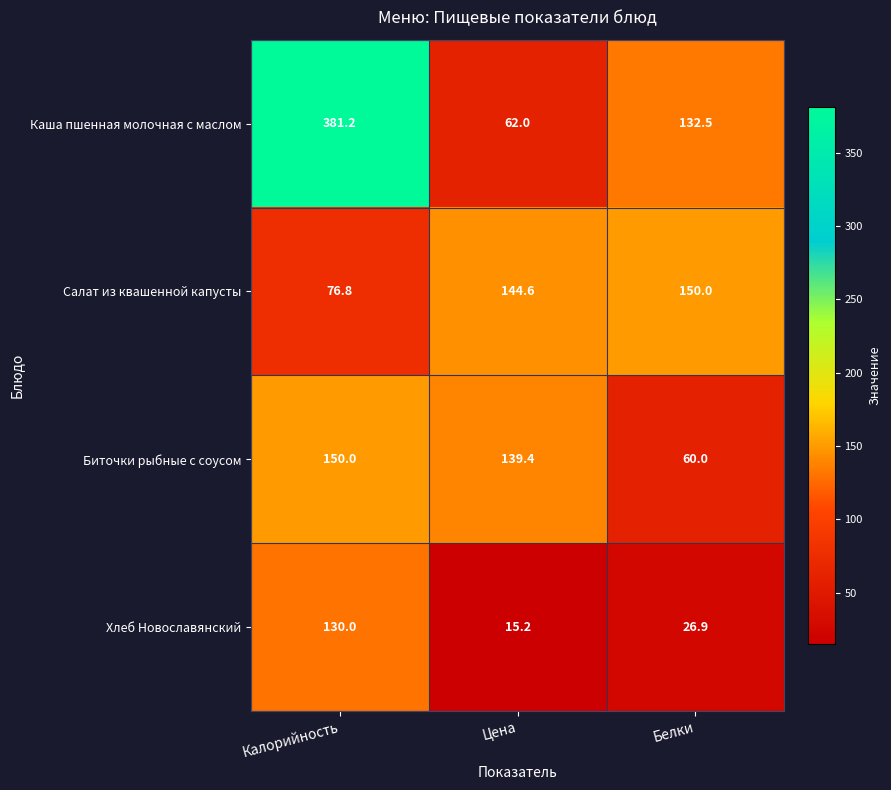

At which label does Биточки рыбные с соусом reach its minimum?

Белки